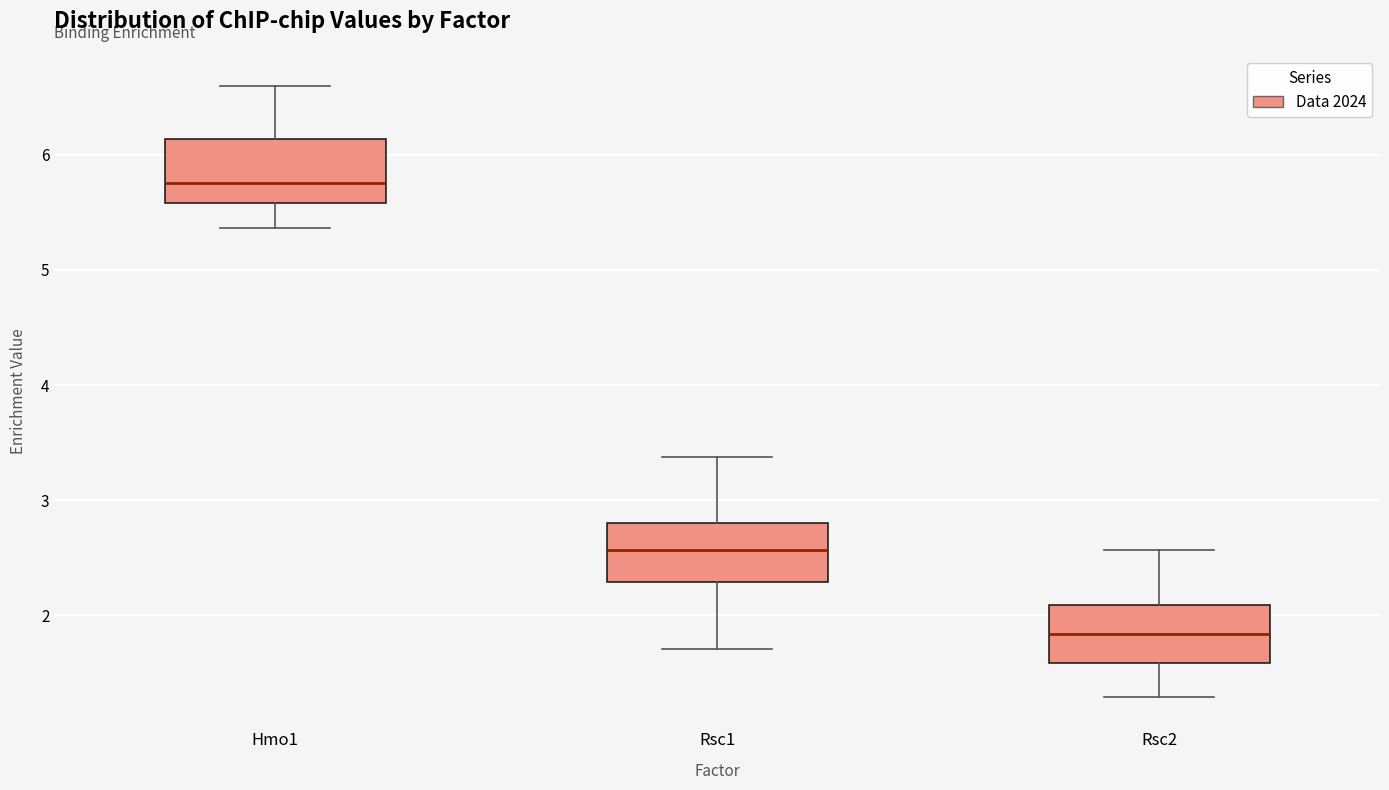

Reading left to right, read every box against the y-axis: the position of its median line, the range the box covers, and the ends of its whiskers. The values are not printed on the chart, so give them approximately, as read against the axis.

Hmo1: median 5.8, box 5.6 to 6.1, whiskers 5.4 to 6.6
Rsc1: median 2.6, box 2.3 to 2.8, whiskers 1.7 to 3.4
Rsc2: median 1.8, box 1.6 to 2.1, whiskers 1.3 to 2.6